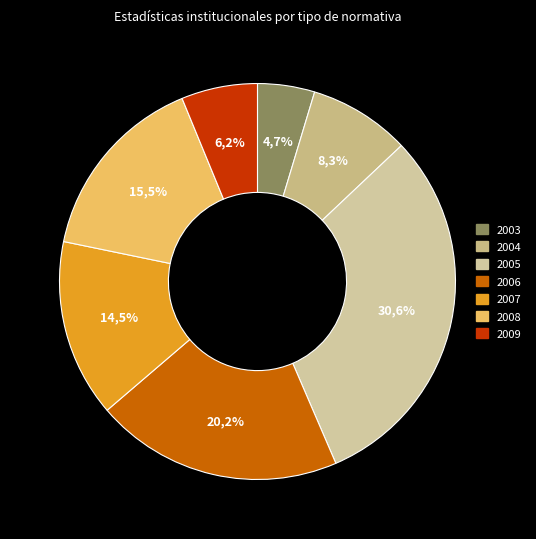

Is 2009 the majority of the pie?

No